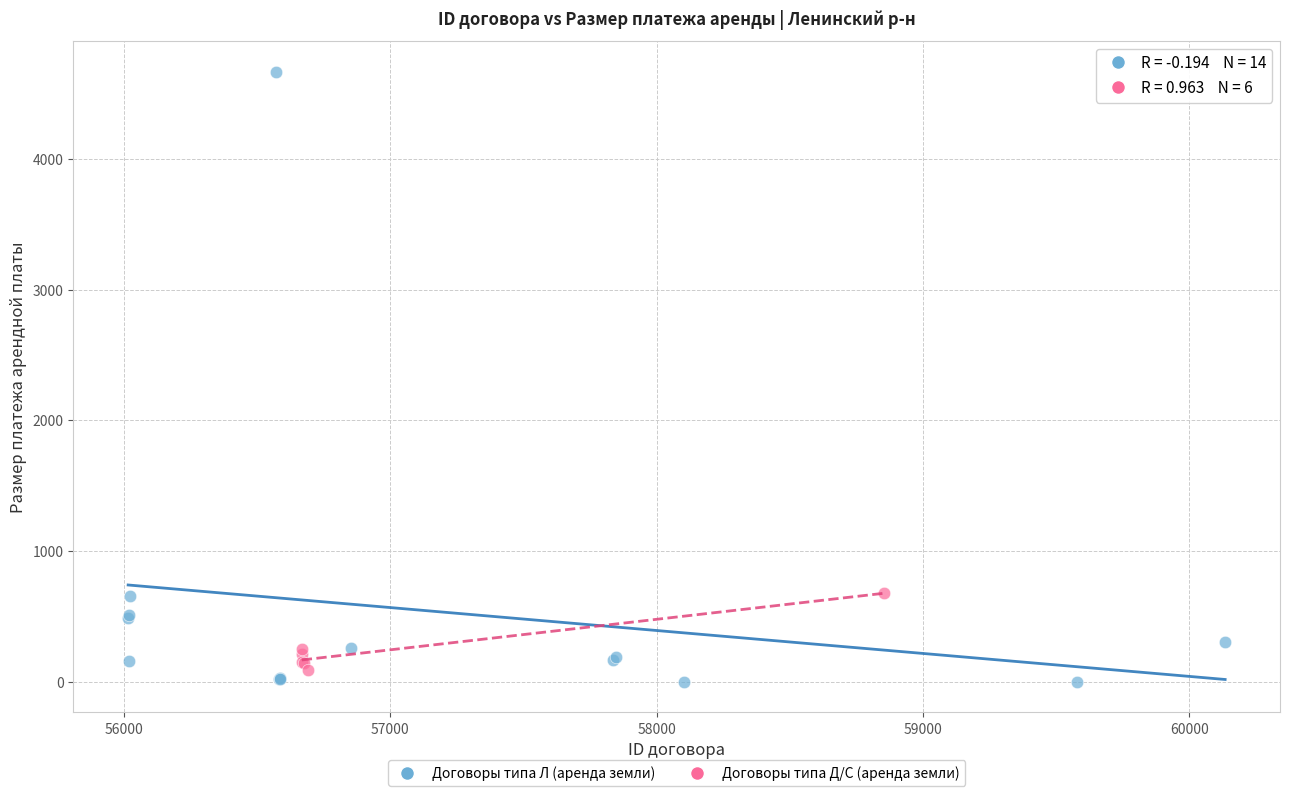

Which series has the largest Y range (max minus min)?

Договоры типа Л (аренда земли)